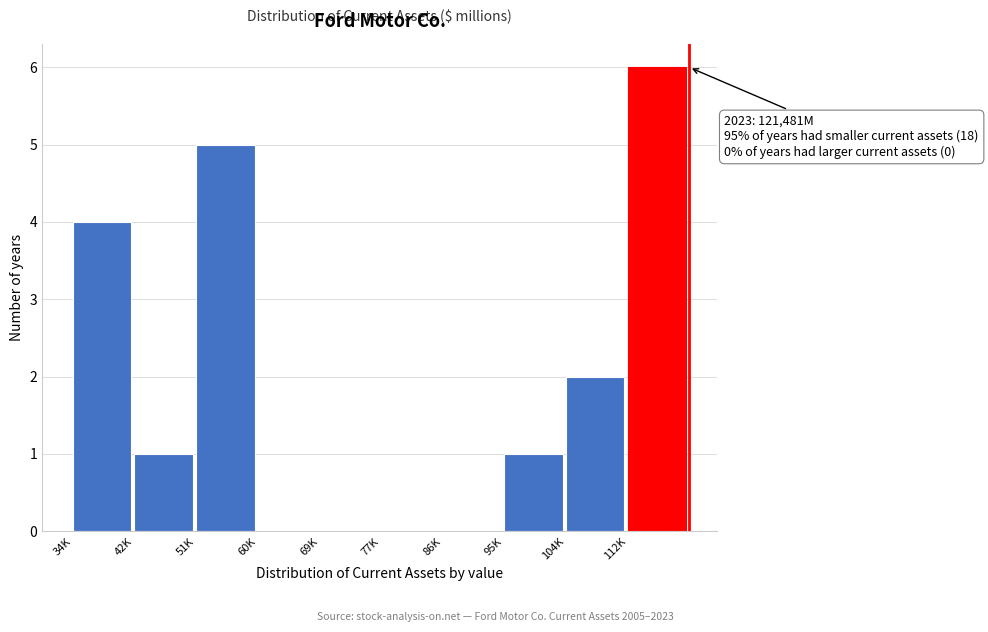

Reading left to right, what are all the values shown in this chart?

34K=4	42K=1	51K=5	60K=0	69K=0	77K=0	86K=0	95K=1	104K=2	112K=6